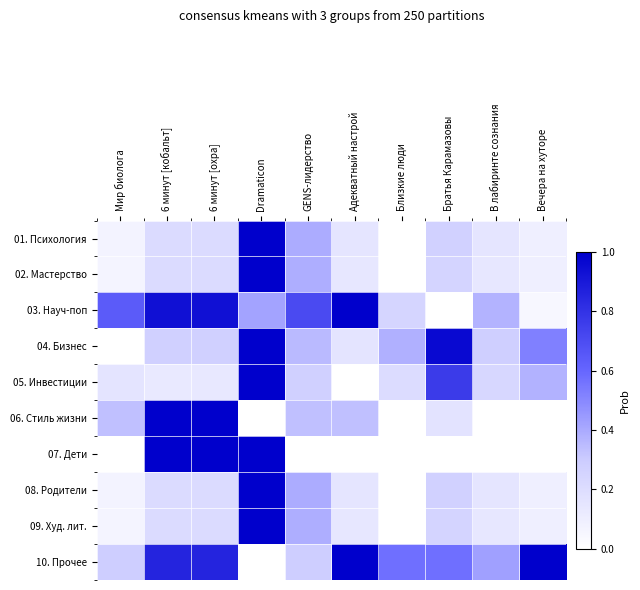

Which has a higher value, В лабиринте сознания or GENS-лидерство?

GENS-лидерство